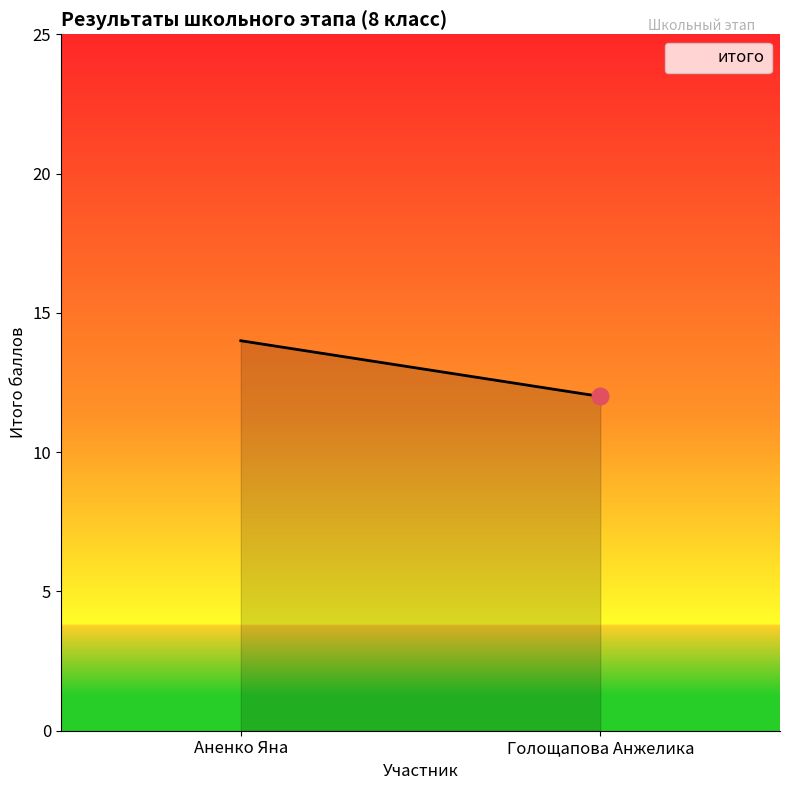

What is the greatest value displayed?

14